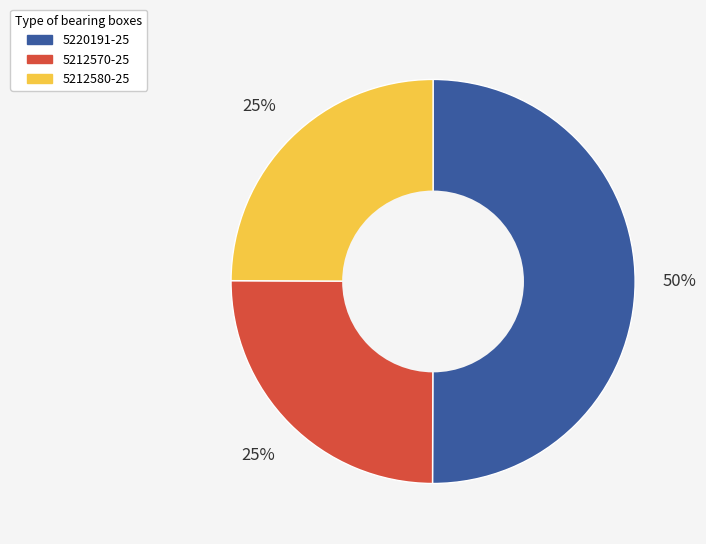

Which slice is the largest?

5220191-25